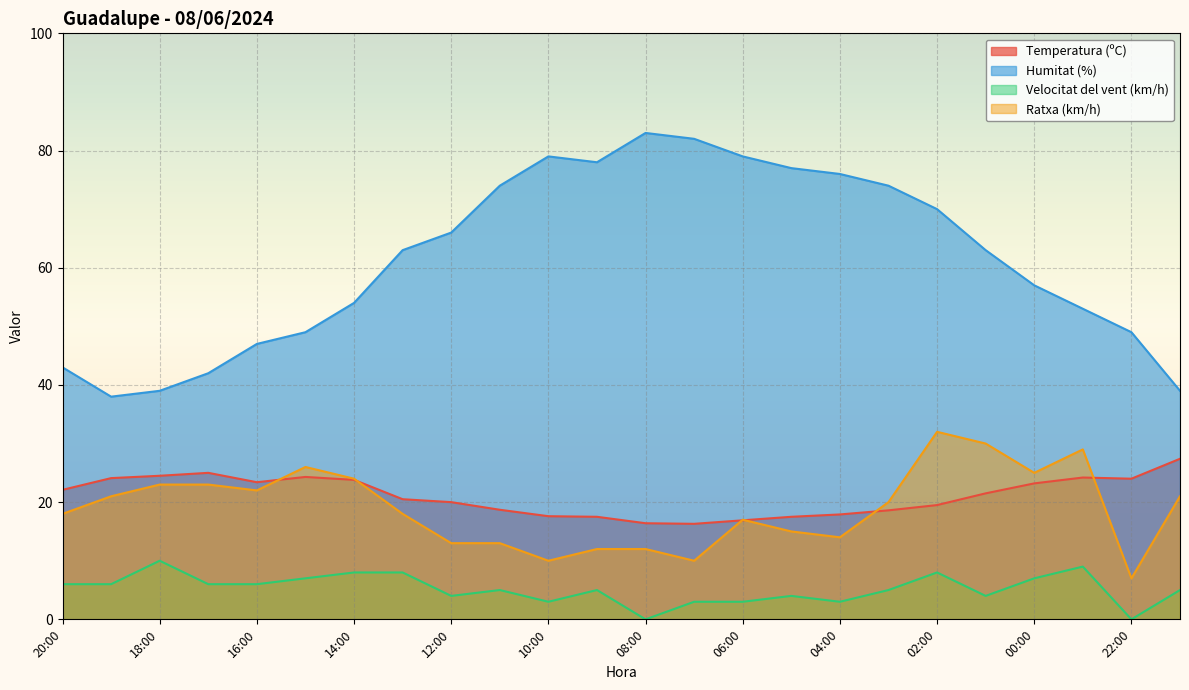

Read the Humitat (%) value at 23:00.

53.0